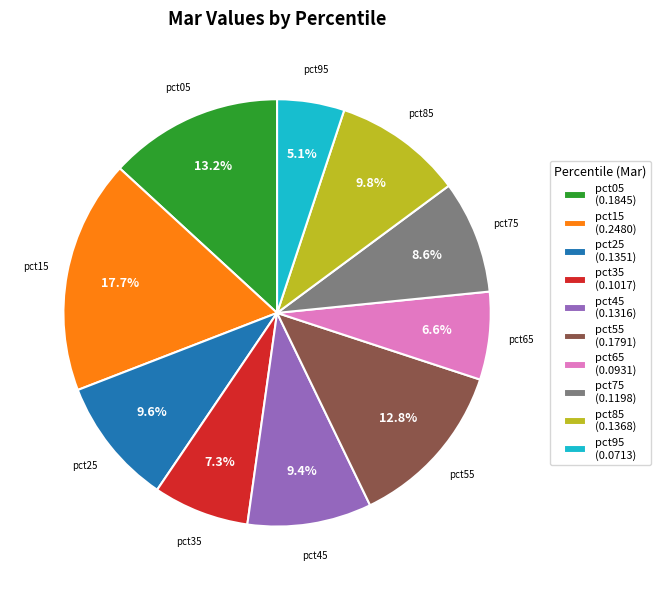

Is pct95 the majority of the pie?

No